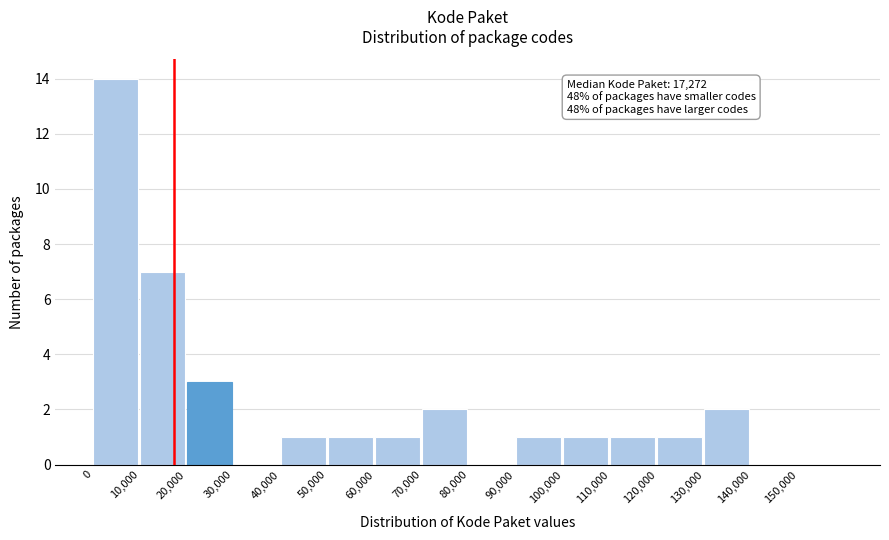

Which range on the x-axis has the tallest bar?

0 to 10000